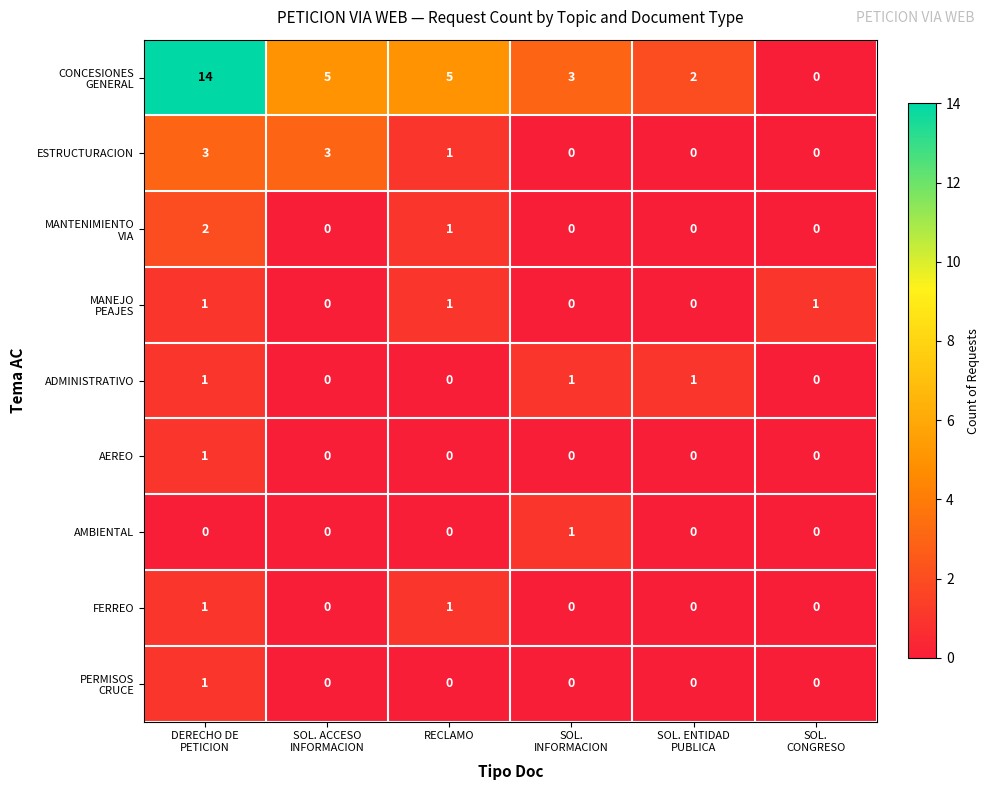

Count the FERREO values in the range 0 to 1.

6